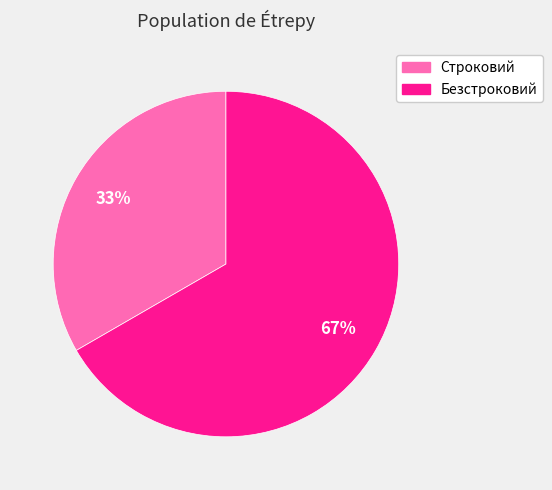

How many segments does this pie chart have?

2